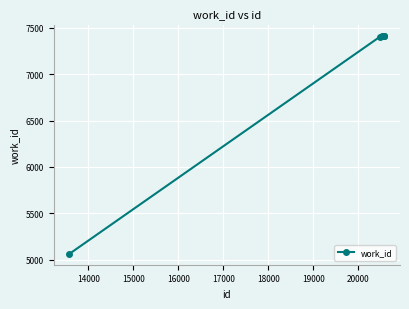

What is the sum of all values?

42111